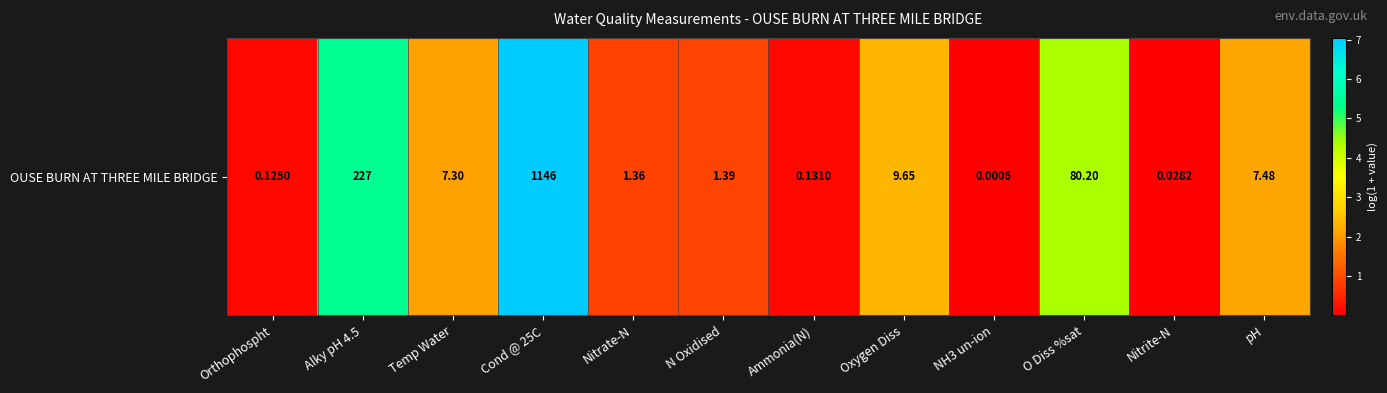

Is it true that the value at Temp Water is 0.6?

False